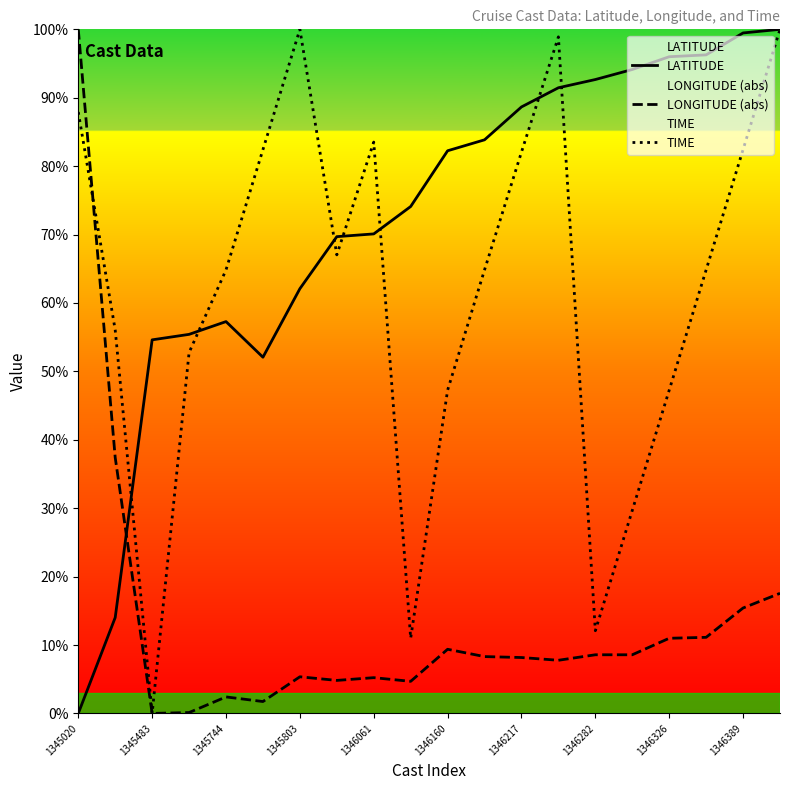

What value does the LATITUDE series have at 1345803?

62.1